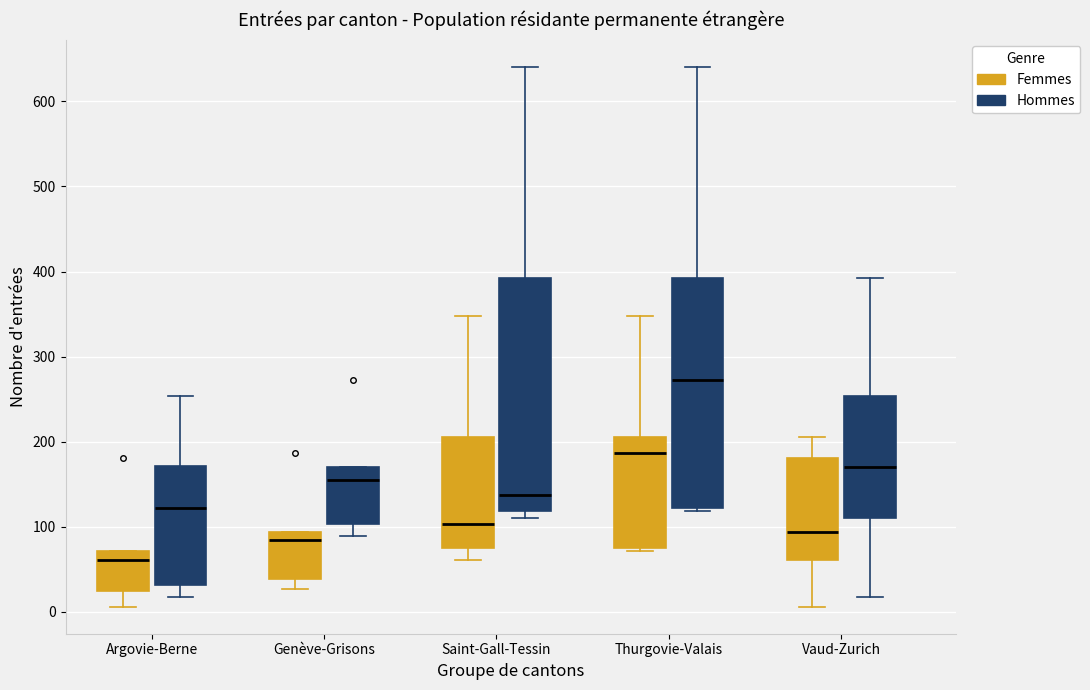

Reading left to right, transcribe this box plot: for each box, give where its median line is, the range the box spans, and where its two whiskers end, as read against the y-axis. The values are not printed on the chart, so give them approximately, as read against the axis.

Argovie-Berne (Femmes): median 60, box 20 to 70, whiskers 10 to 70
Argovie-Berne (Hommes): median 120, box 30 to 170, whiskers 20 to 250
Genève-Grisons (Femmes): median 80, box 40 to 90, whiskers 30 to 90
Genève-Grisons (Hommes): median 160, box 100 to 170, whiskers 90 to 170
Saint-Gall-Tessin (Femmes): median 100, box 80 to 210, whiskers 60 to 350
Saint-Gall-Tessin (Hommes): median 140, box 120 to 390, whiskers 110 to 640
Thurgovie-Valais (Femmes): median 190, box 80 to 210, whiskers 70 to 350
Thurgovie-Valais (Hommes): median 270, box 120 to 390, whiskers 120 to 640
Vaud-Zurich (Femmes): median 90, box 60 to 180, whiskers 10 to 210
Vaud-Zurich (Hommes): median 170, box 110 to 250, whiskers 20 to 390